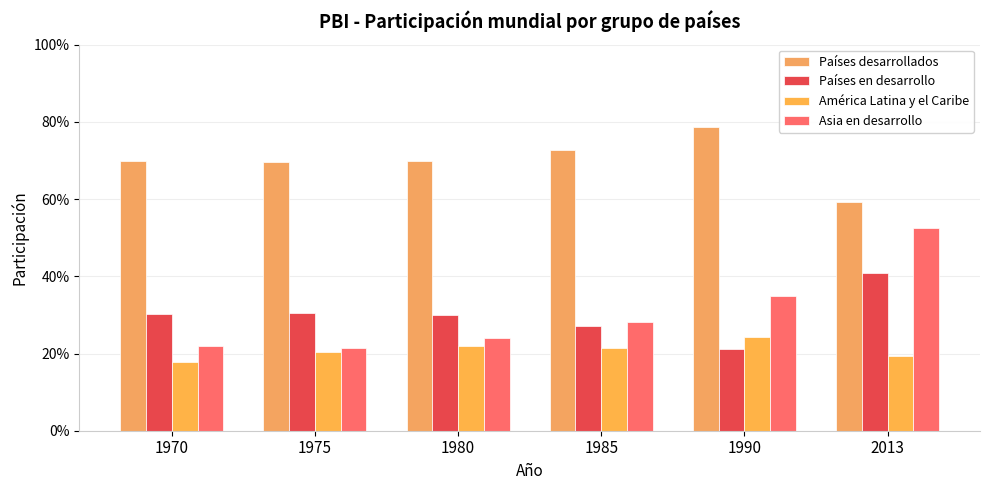

What is the minimum value shown in the chart?

0.2